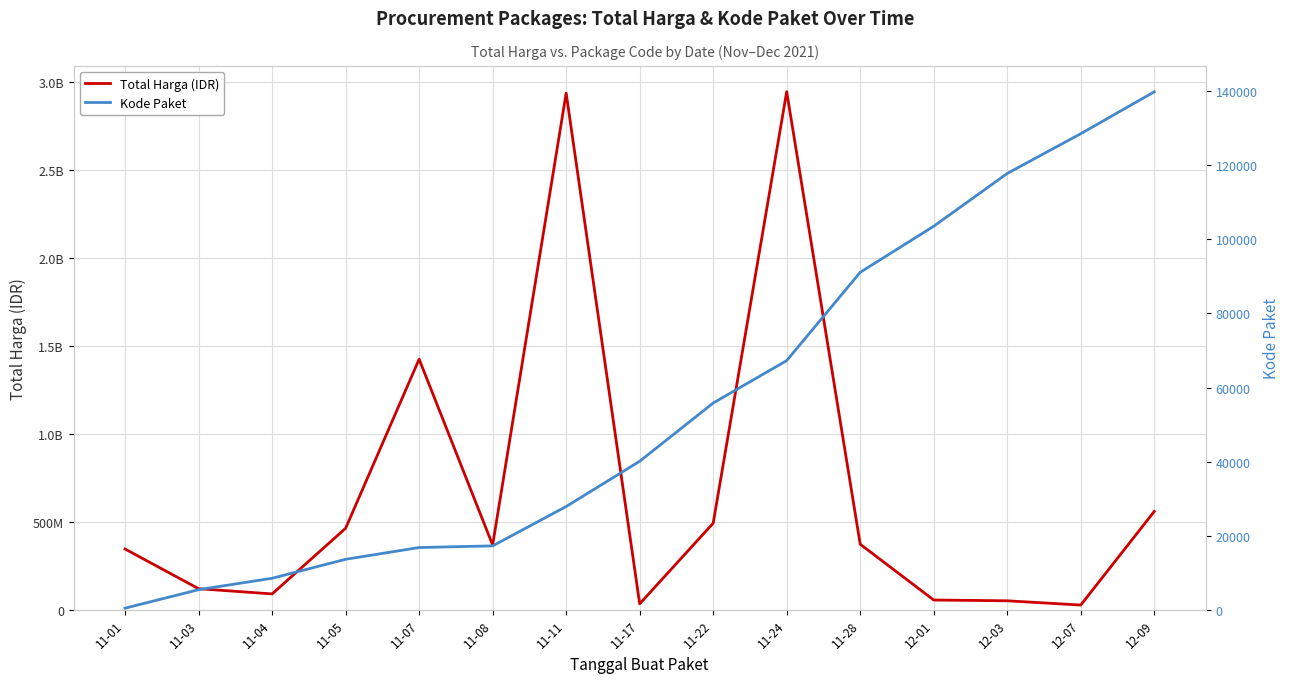

What is the spread (max minus min) of values at 11-17?

34251888